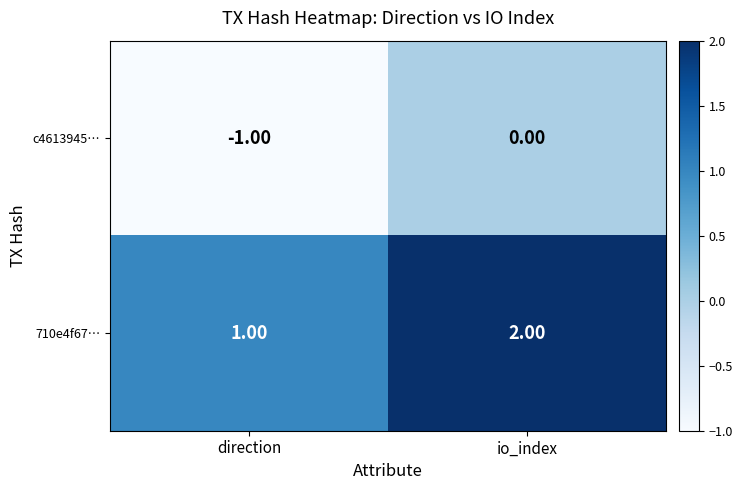

What is the total value across all series at io_index?

2